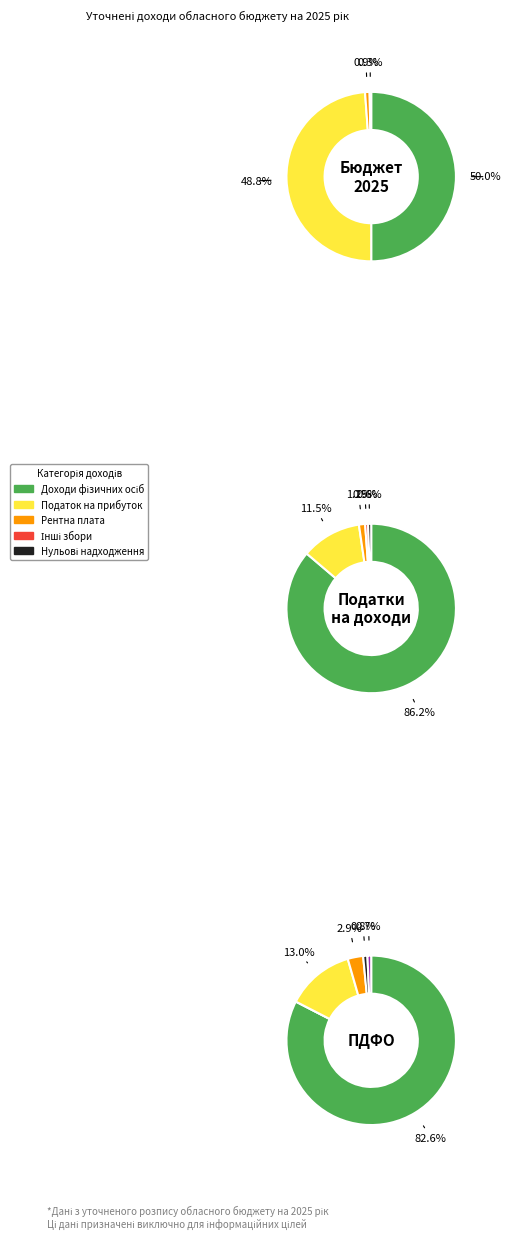

Which has a higher value, Рентна плата та плата за використання or Інші податки та збори?

Рентна плата та плата за використання